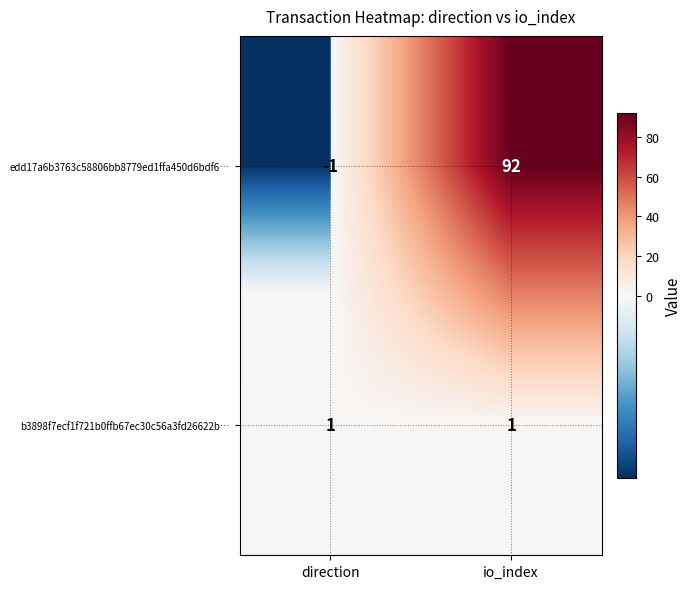

Is the value of edd17a6b3763c58806bb8779ed1ffa450d6bdf6… at io_index greater than the value of b3898f7ecf1f721b0ffb67ec30c56a3fd26622b… at direction?

Yes